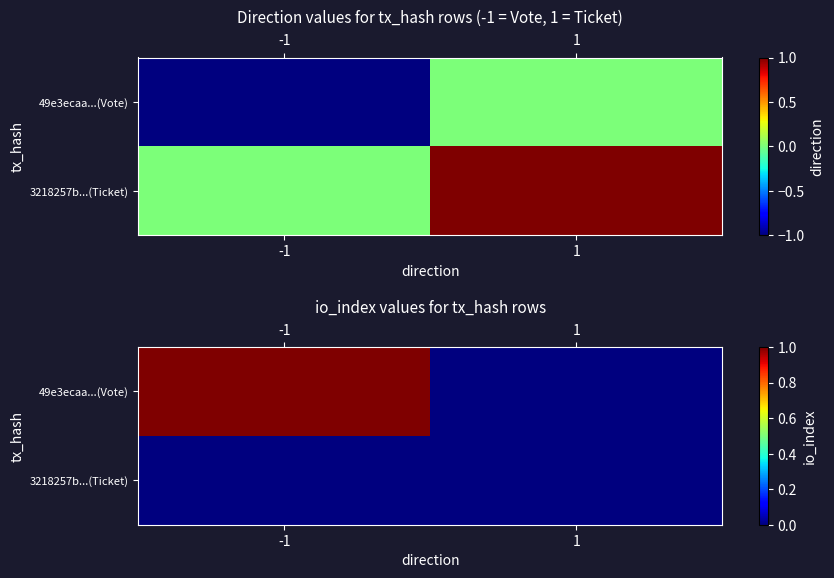

How many distinct data groups are displayed?

2